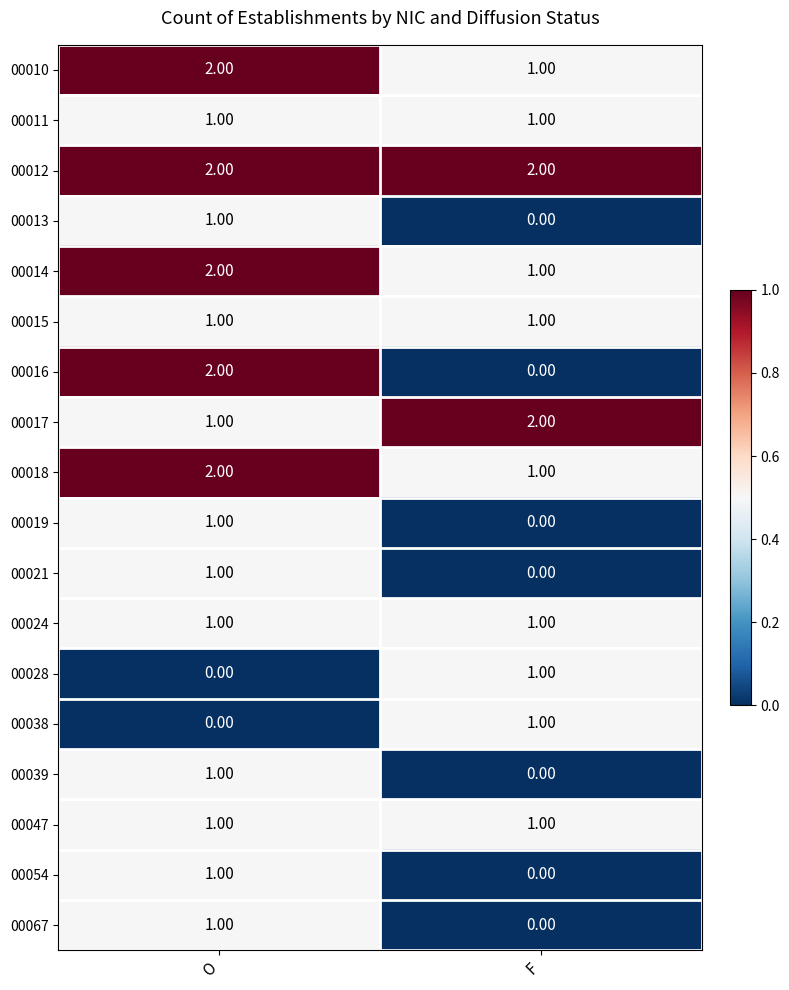

What is the sum of the 00010 values at F and O?

3